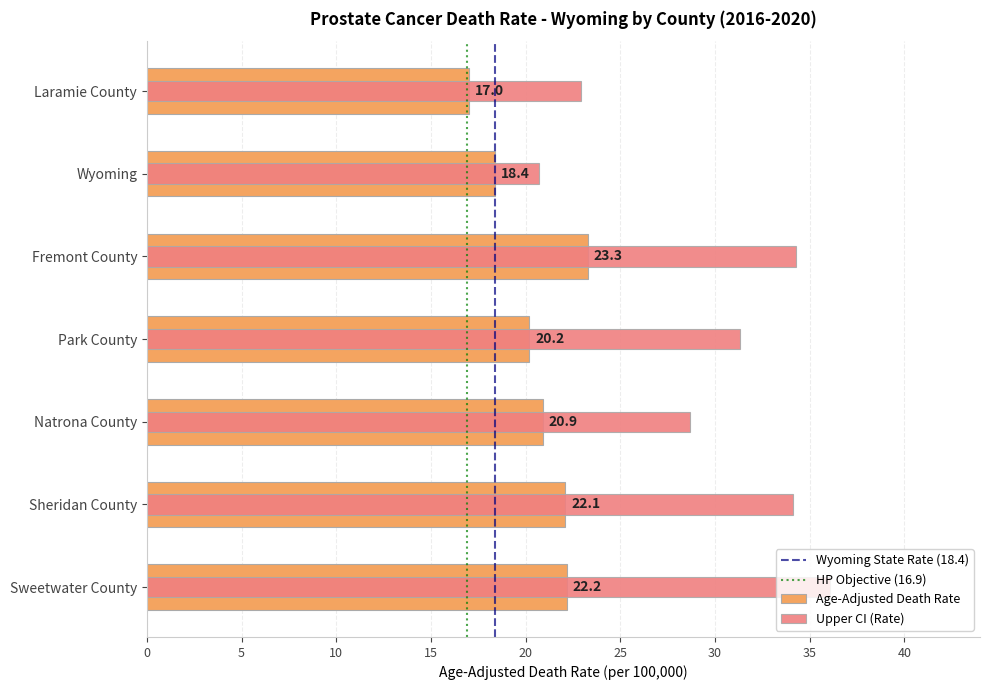

Count the number of data series in this chart.

2